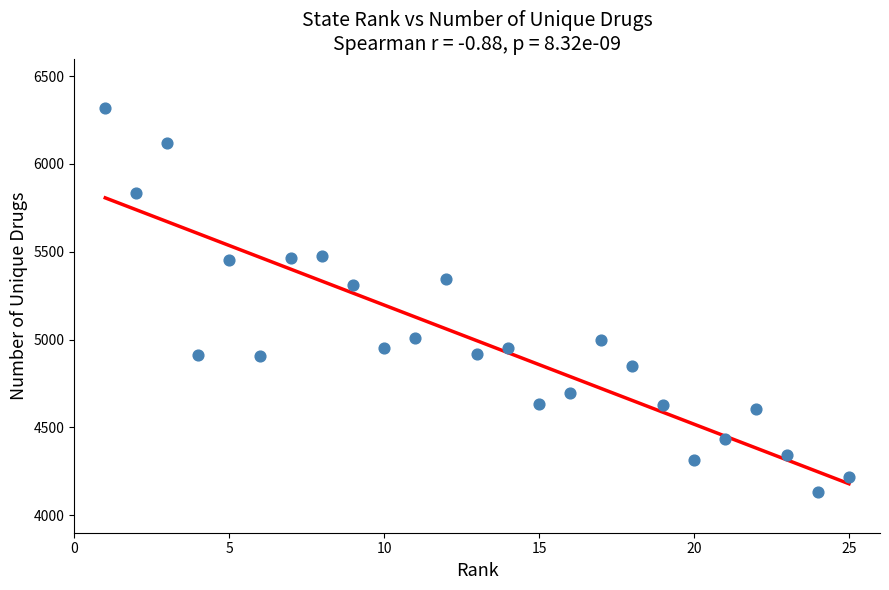

What is the range of X values (max minus min)?

24